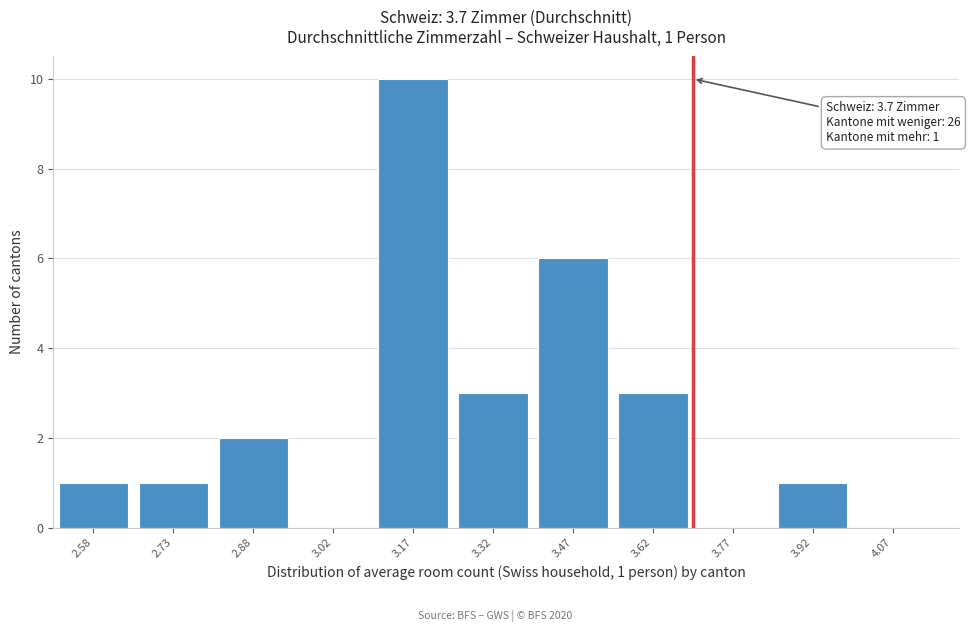

Over which range of the x-axis is the bar tallest?

3.10 to 3.25